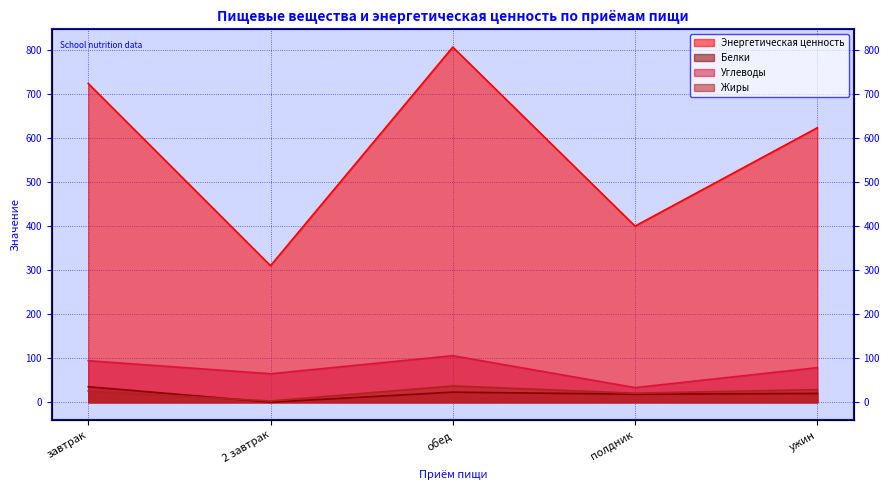

The Энергетическая ценность series shows 807.3 at обед. True or false?

True